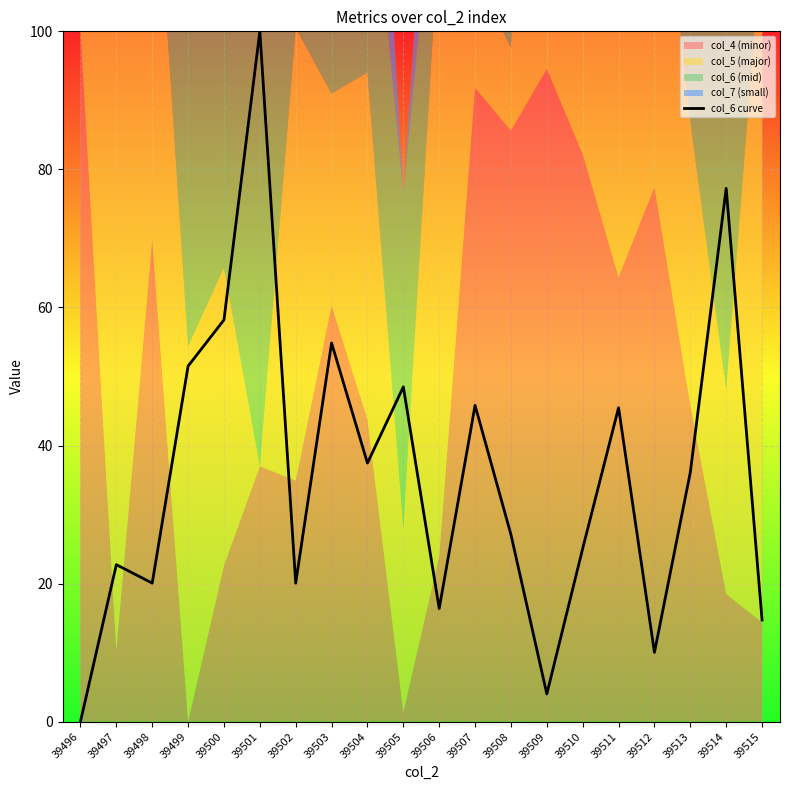

The col_6 curve series shows 0.0 at 39496. True or false?

True